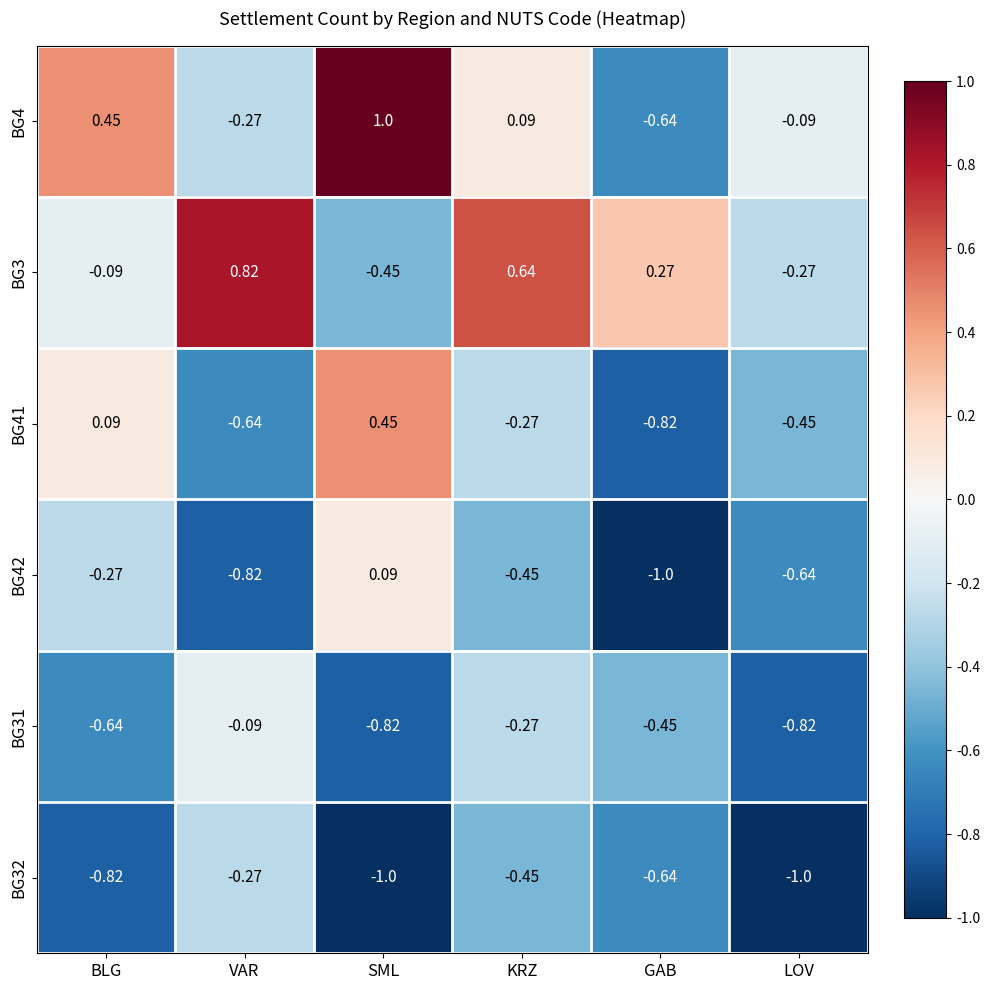

List the labels in order of BG42 value, smallest first.

GAB, VAR, LOV, KRZ, BLG, SML